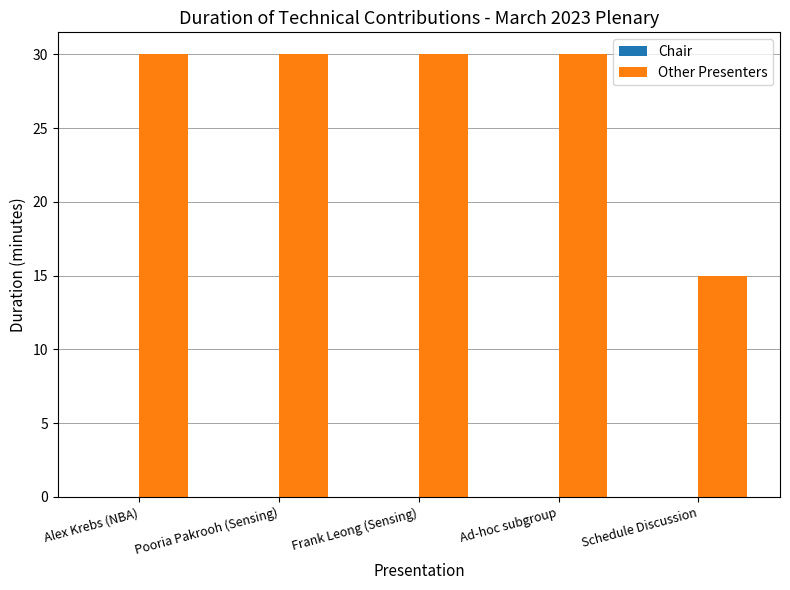

What is the change in value from Alex Krebs (NBA) to Schedule Discussion?

-15